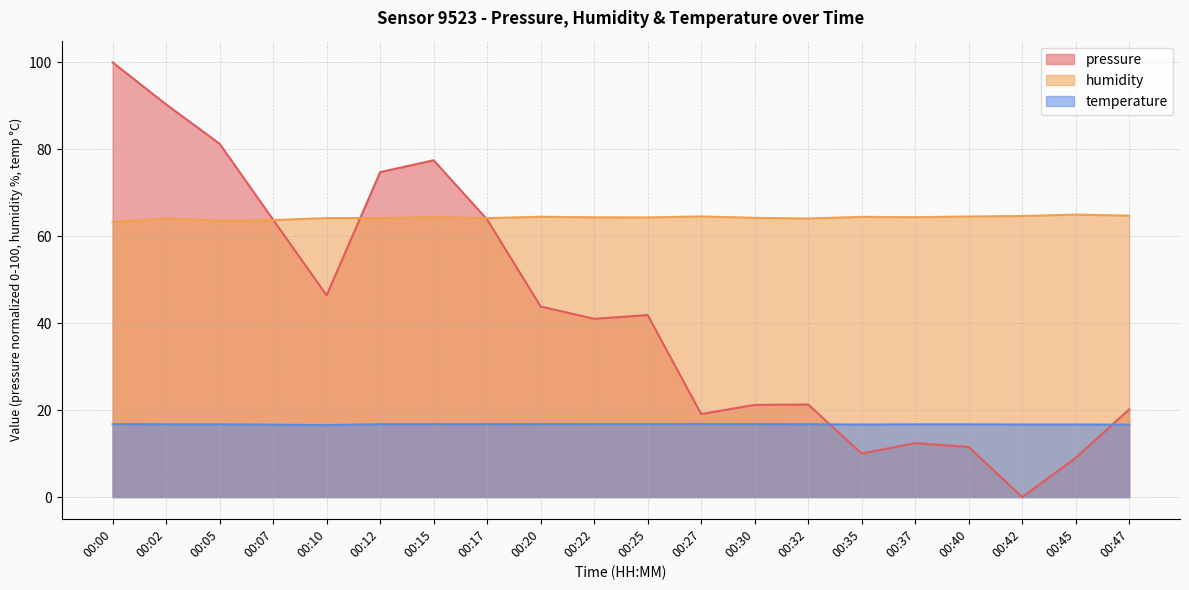

True or false: humidity has more than 0 interior local peaks.

True